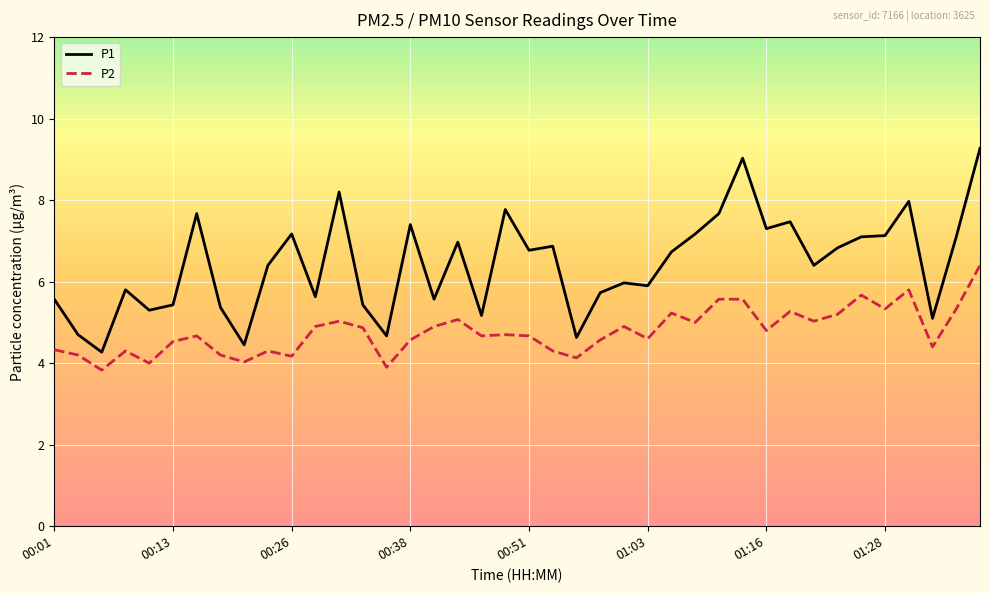

Which series has the largest total across all categories?

P1